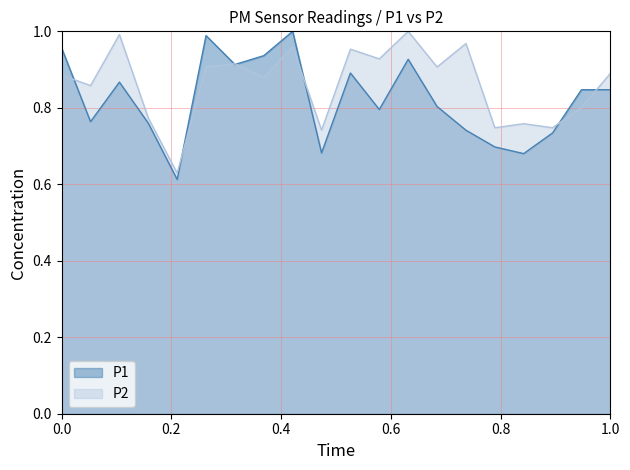

Reading right to left, transcribe all the data shown in this chart.

P1: 0.8	0.8	0.7	0.7	0.7	0.7	0.8	0.9	0.8	0.9	0.7	1.0	0.9	0.9	1.0	0.6	0.8	0.9	0.8	1.0
P2: 0.9	0.8	0.7	0.8	0.7	1.0	0.9	1.0	0.9	1.0	0.7	1.0	0.9	0.9	0.9	0.6	0.8	1.0	0.9	0.9